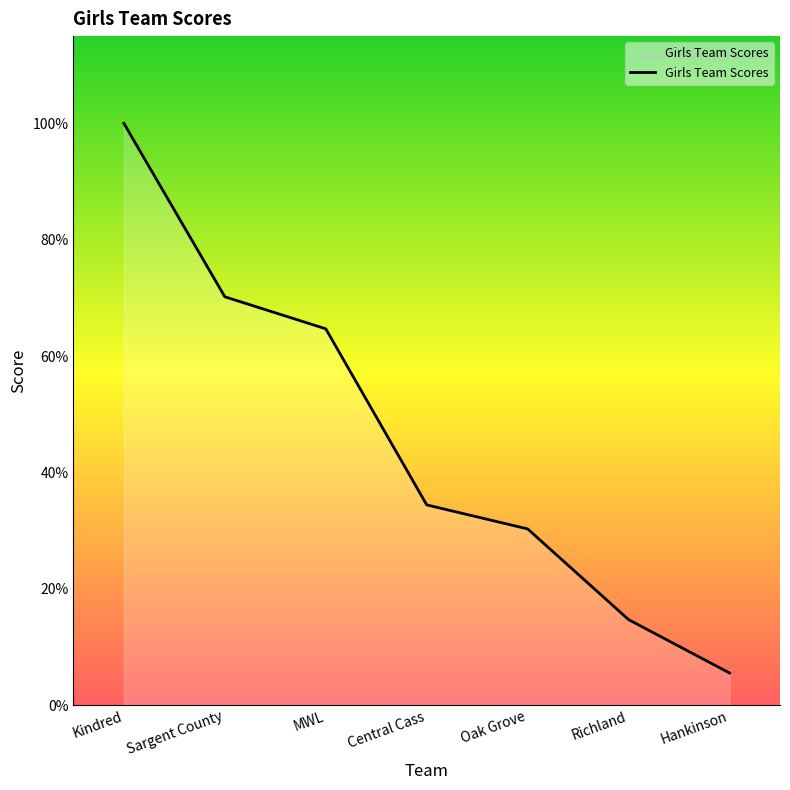

List the labels in order of value, largest first.

Kindred, Sargent County, MWL, Central Cass, Oak Grove, Richland, Hankinson